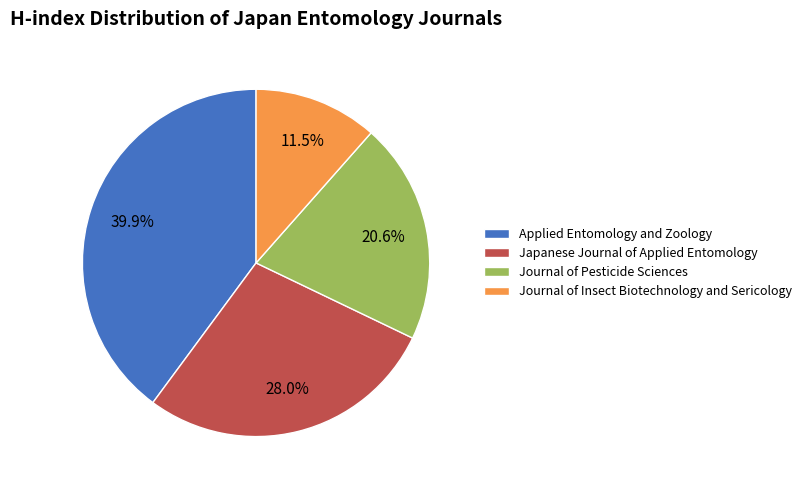

Does Journal of Insect Biotechnology and Sericology represent more than half of the total?

No